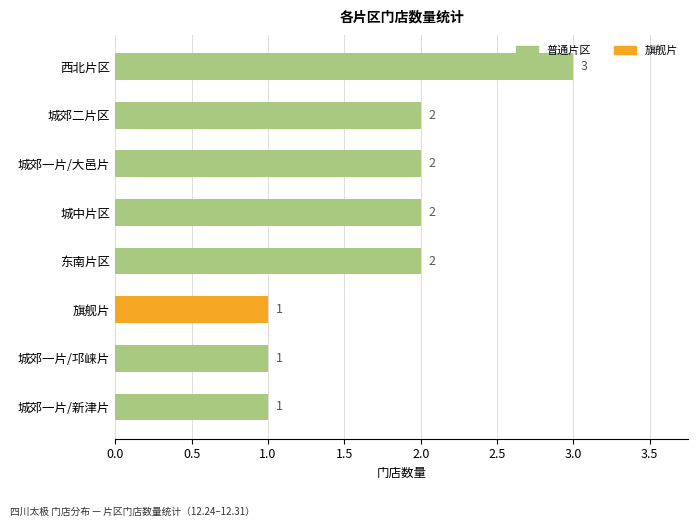

What is the label of the 3rd bar from the bottom?

旗舰片